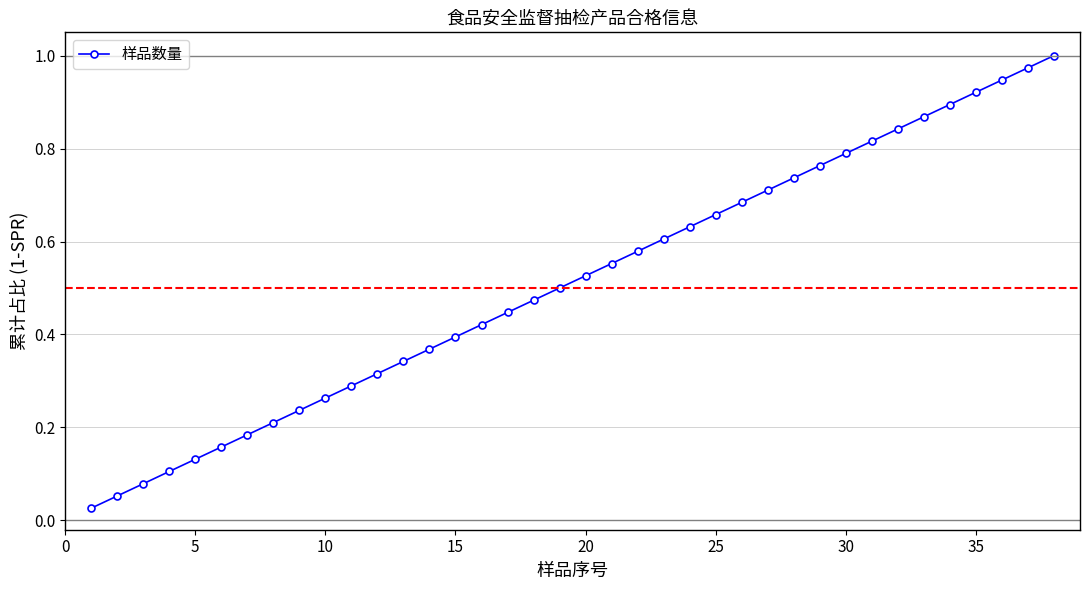

True or false: the data has more than 1 interior local peaks.

False